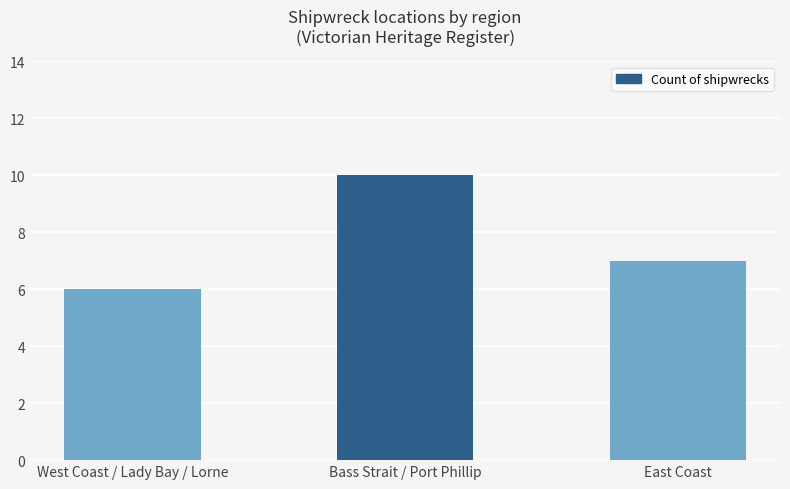

What position from the left is West Coast / Lady Bay / Lorne?

1